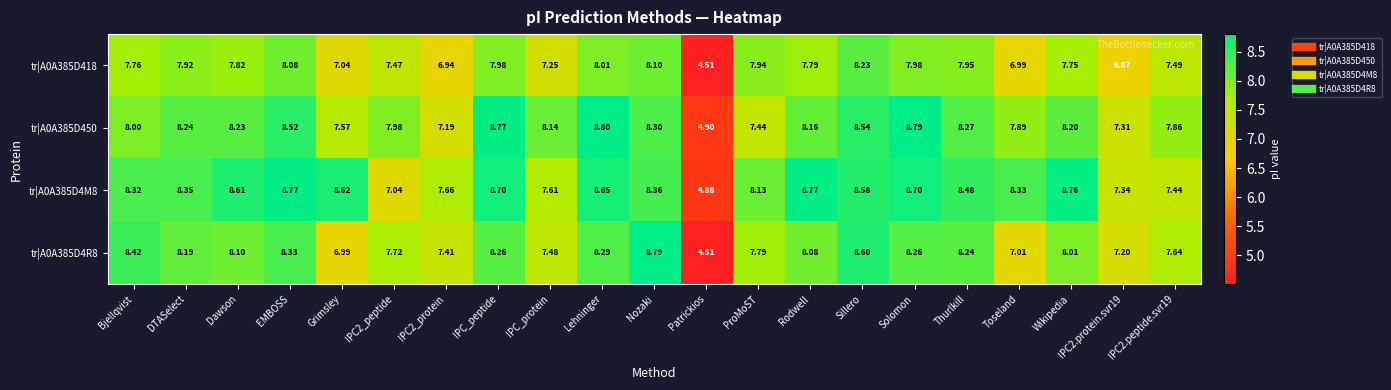

Between Dawson and IPC2_peptide, which series saw the biggest shift?

tr|A0A385D4M8